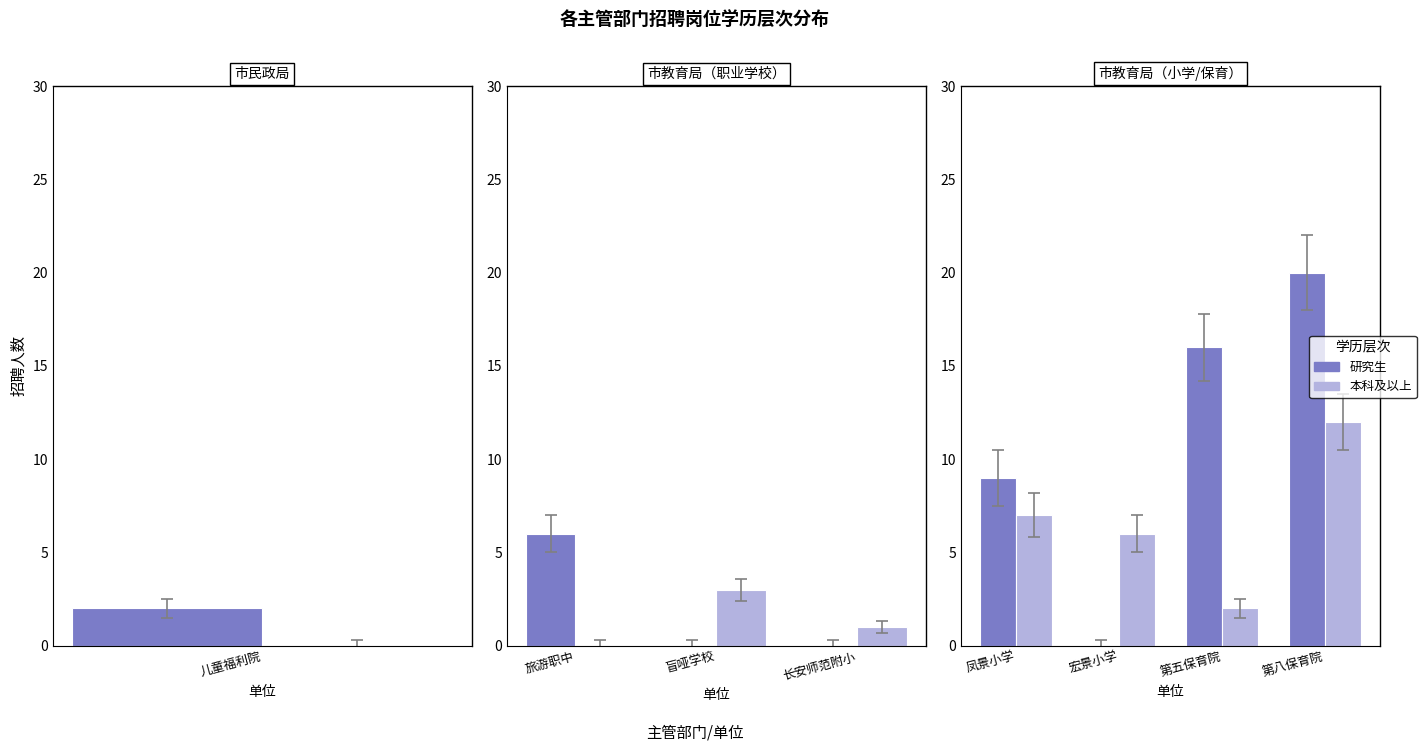

Count the number of categories in the chart.

4